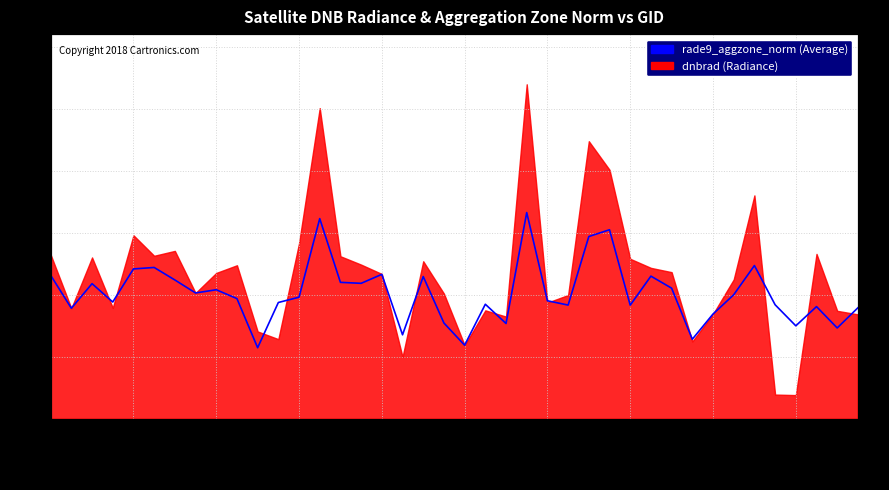

What is the difference between the values at 34 and 38?

2.0